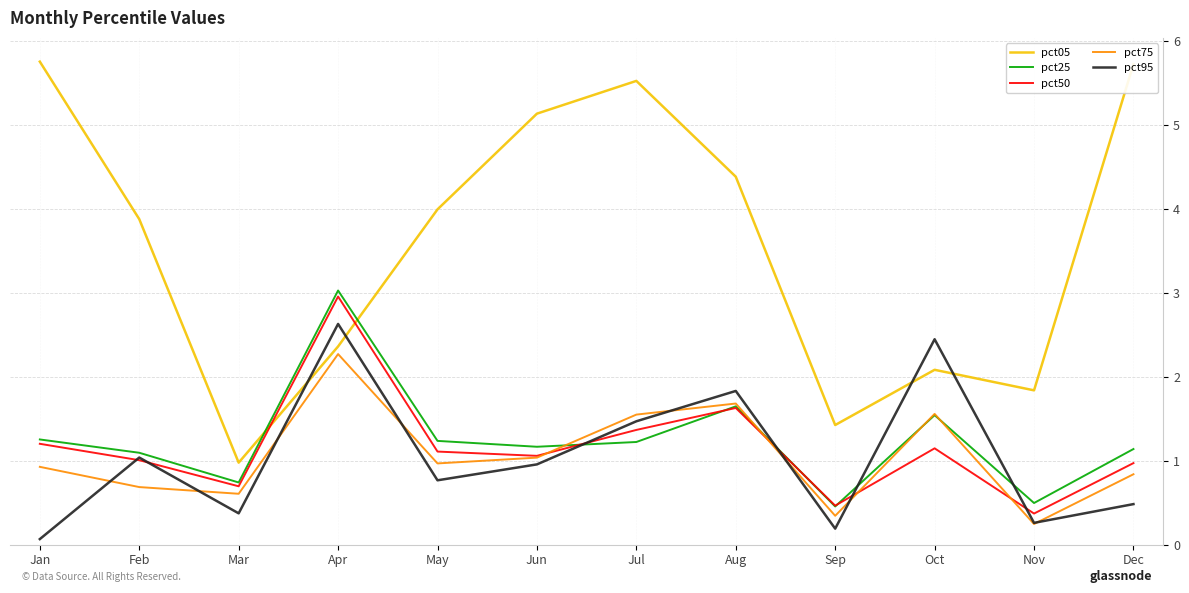

At which category is the sum across all series the highest?

Apr